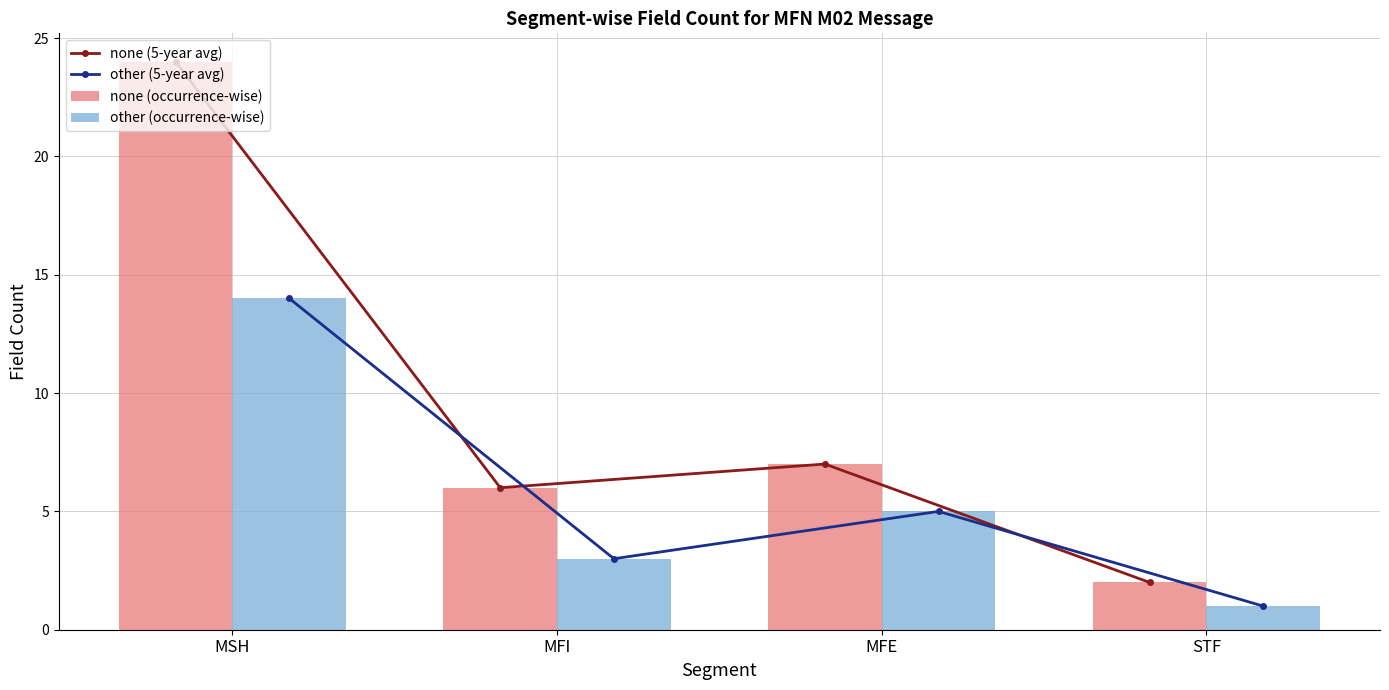

At which label does other (occurrence-wise) reach its minimum?

STF